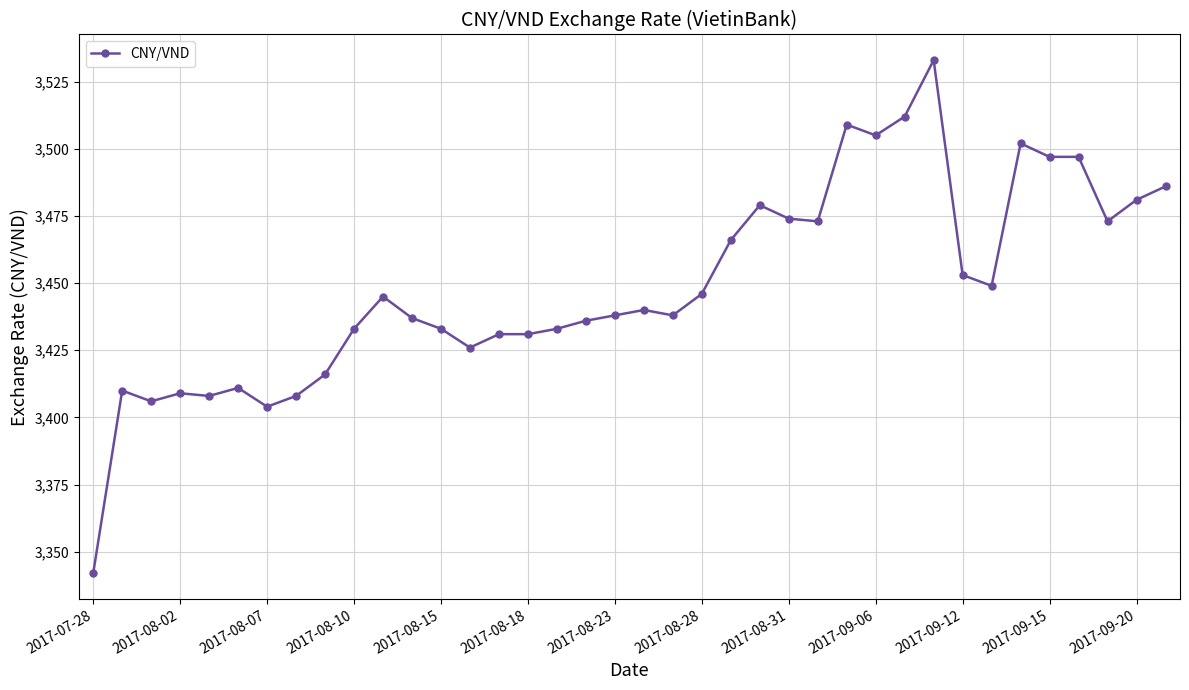

True or false: the data has more than 1 interior local peaks.

True